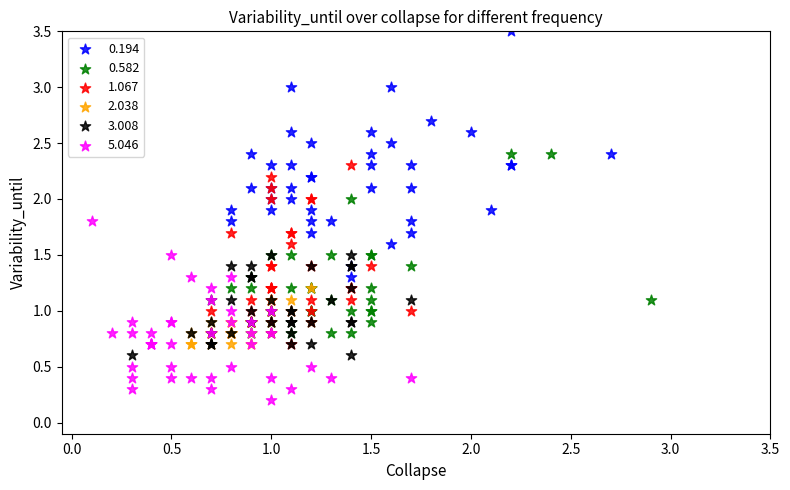

Which series reaches the maximum Y coordinate?

0.194